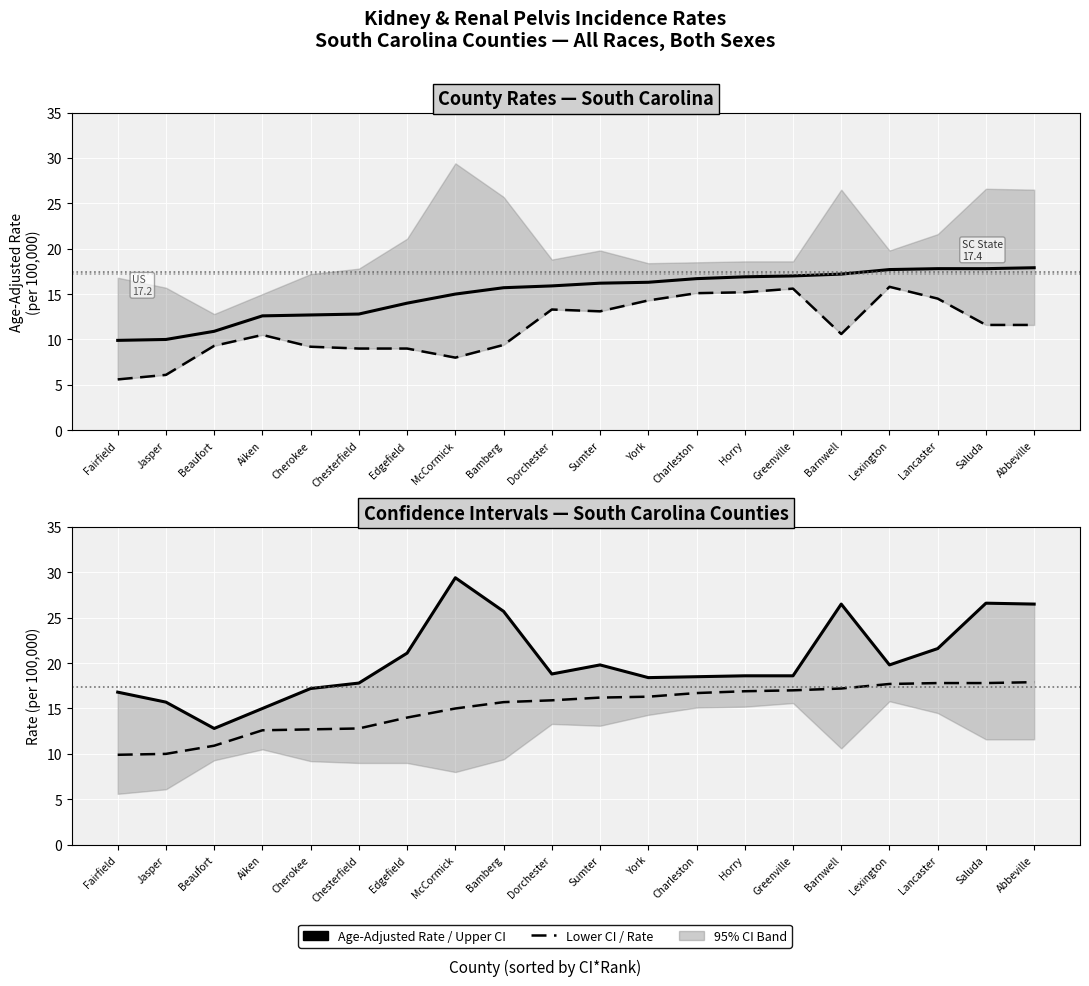

What is the greatest value displayed?

29.4